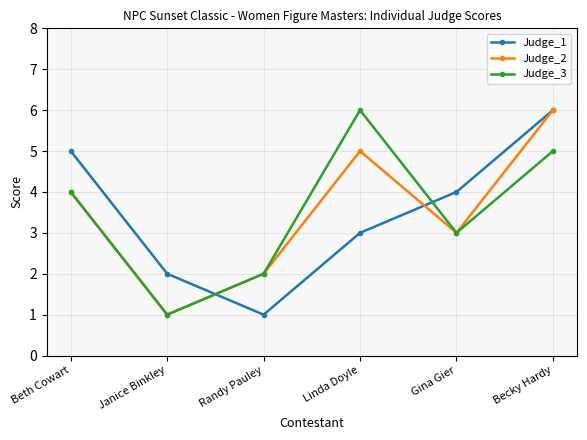

Which series changed the most between Janice Binkley and Becky Hardy?

Judge_2